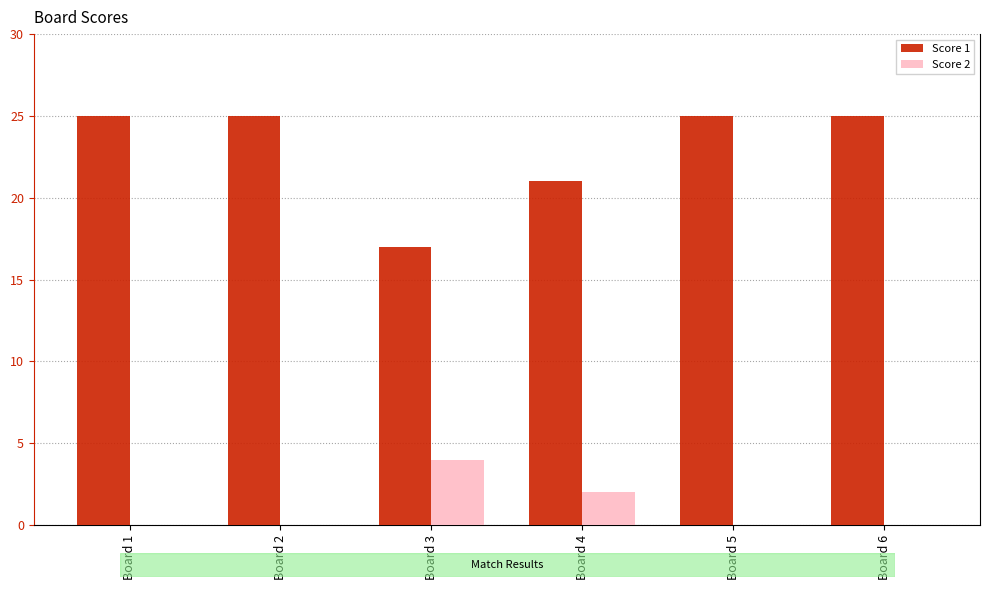

What is the greatest value displayed?

25